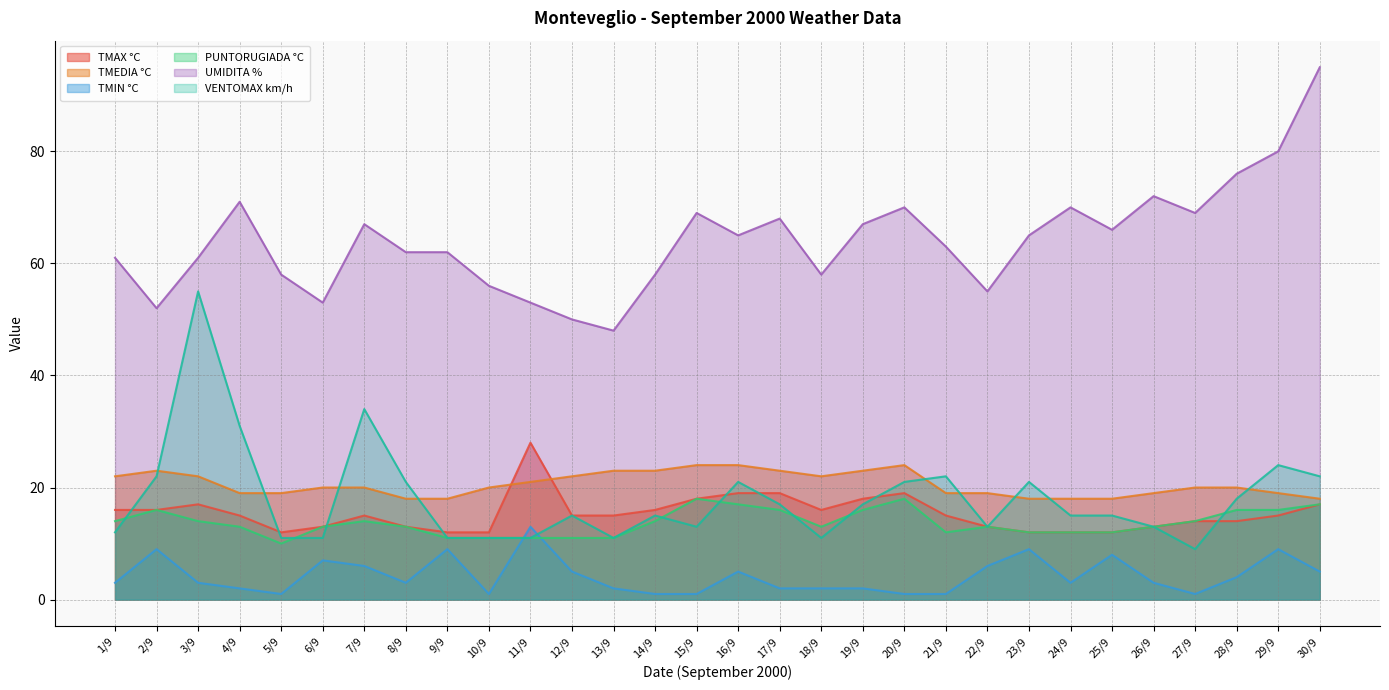

Reading left to right, extract all data points from this chart.

TMAX °C: 1/9=16	2/9=16	3/9=17	4/9=15	5/9=12	6/9=13	7/9=15	8/9=13	9/9=12	10/9=12	11/9=28	12/9=15	13/9=15	14/9=16	15/9=18	16/9=19	17/9=19	18/9=16	19/9=18	20/9=19	21/9=15	22/9=13	23/9=12	24/9=12	25/9=12	26/9=13	27/9=14	28/9=14	29/9=15	30/9=17
TMEDIA °C: 1/9=22	2/9=23	3/9=22	4/9=19	5/9=19	6/9=20	7/9=20	8/9=18	9/9=18	10/9=20	11/9=21	12/9=22	13/9=23	14/9=23	15/9=24	16/9=24	17/9=23	18/9=22	19/9=23	20/9=24	21/9=19	22/9=19	23/9=18	24/9=18	25/9=18	26/9=19	27/9=20	28/9=20	29/9=19	30/9=18
TMIN °C: 1/9=3	2/9=9	3/9=3	4/9=2	5/9=1	6/9=7	7/9=6	8/9=3	9/9=9	10/9=1	11/9=13	12/9=5	13/9=2	14/9=1	15/9=1	16/9=5	17/9=2	18/9=2	19/9=2	20/9=1	21/9=1	22/9=6	23/9=9	24/9=3	25/9=8	26/9=3	27/9=1	28/9=4	29/9=9	30/9=5
PUNTORUGIADA °C: 1/9=14	2/9=16	3/9=14	4/9=13	5/9=10	6/9=13	7/9=14	8/9=13	9/9=11	10/9=11	11/9=11	12/9=11	13/9=11	14/9=14	15/9=18	16/9=17	17/9=16	18/9=13	19/9=16	20/9=18	21/9=12	22/9=13	23/9=12	24/9=12	25/9=12	26/9=13	27/9=14	28/9=16	29/9=16	30/9=17
UMIDITA %: 1/9=61	2/9=52	3/9=61	4/9=71	5/9=58	6/9=53	7/9=67	8/9=62	9/9=62	10/9=56	11/9=53	12/9=50	13/9=48	14/9=58	15/9=69	16/9=65	17/9=68	18/9=58	19/9=67	20/9=70	21/9=63	22/9=55	23/9=65	24/9=70	25/9=66	26/9=72	27/9=69	28/9=76	29/9=80	30/9=95
VENTOMAX km/h: 1/9=12	2/9=22	3/9=55	4/9=31	5/9=11	6/9=11	7/9=34	8/9=21	9/9=11	10/9=11	11/9=11	12/9=15	13/9=11	14/9=15	15/9=13	16/9=21	17/9=17	18/9=11	19/9=17	20/9=21	21/9=22	22/9=13	23/9=21	24/9=15	25/9=15	26/9=13	27/9=9	28/9=18	29/9=24	30/9=22